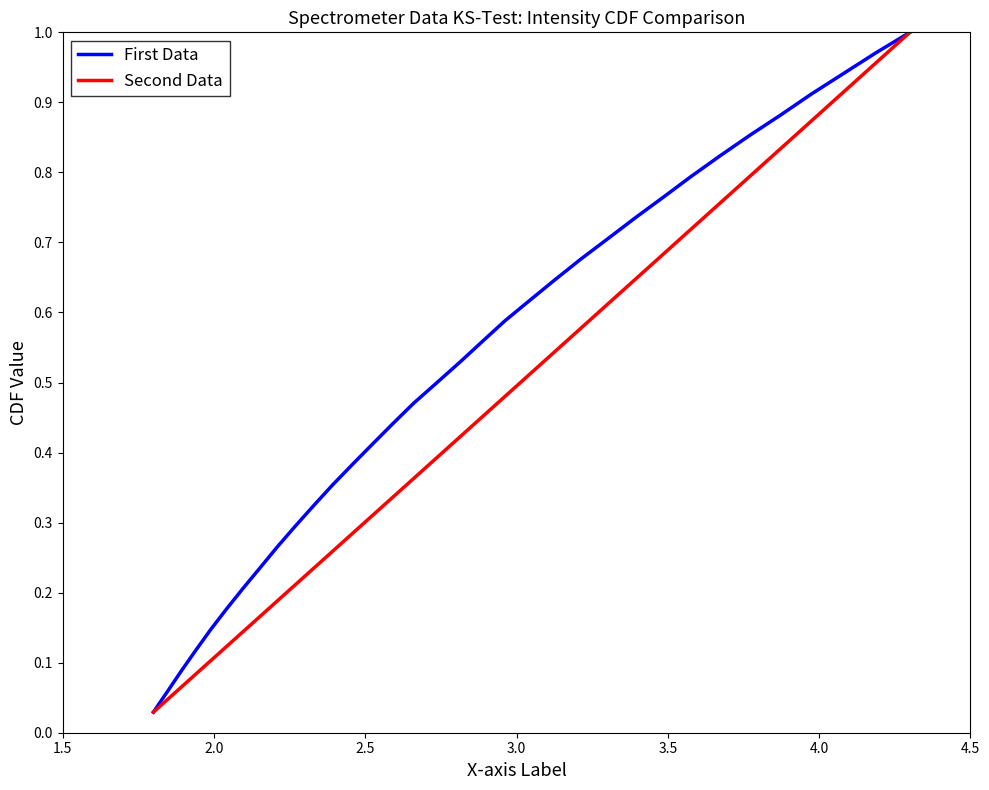

True or false: First Data and Second Data cross at least once.

False